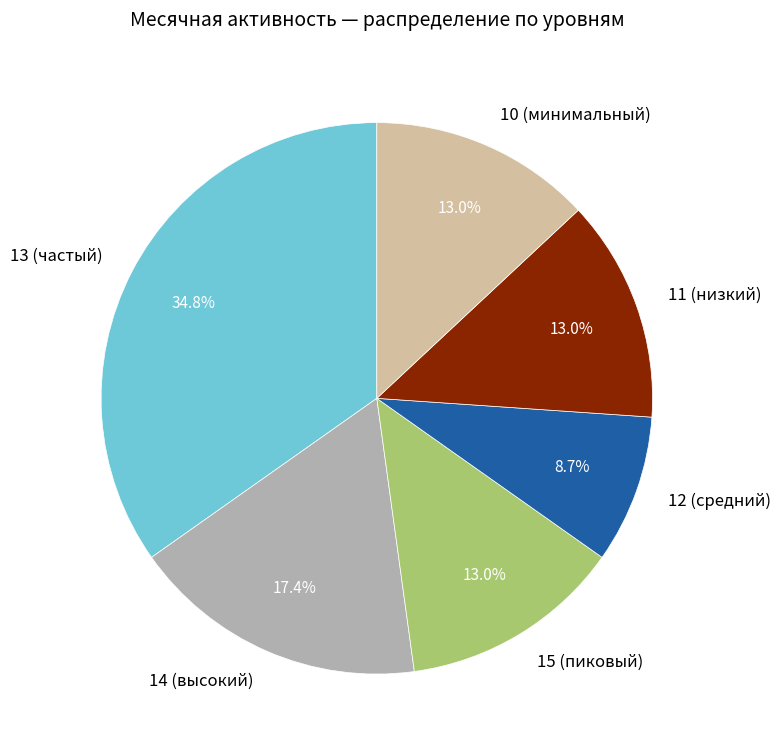

Which slice is the smallest?

12 (средний)